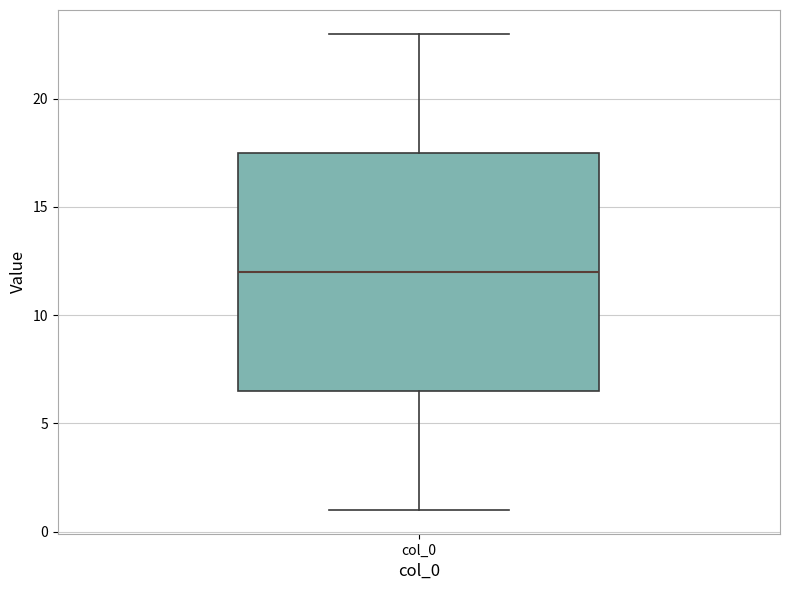

Read this box plot against the y-axis: the position of the median line, the range covered by the box, and the ends of both whiskers. The values are not printed on the chart, so give them approximately, as read against the axis.

median 12.0, box 6.5 to 17.5, whiskers 1.0 to 23.0